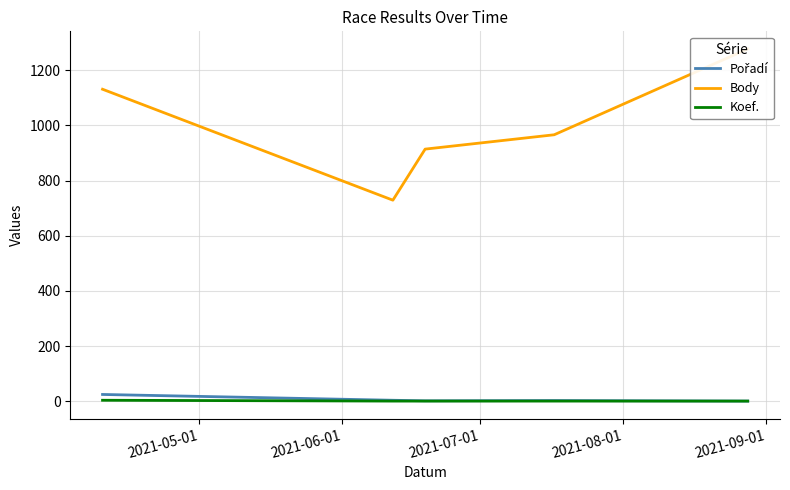

How many data points in Pořadí are less than 3?

2